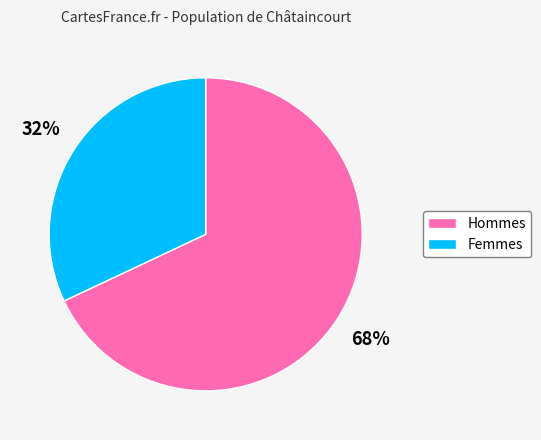

To the nearest percent, what is the difference between the largest and smallest slice percentages?

36%